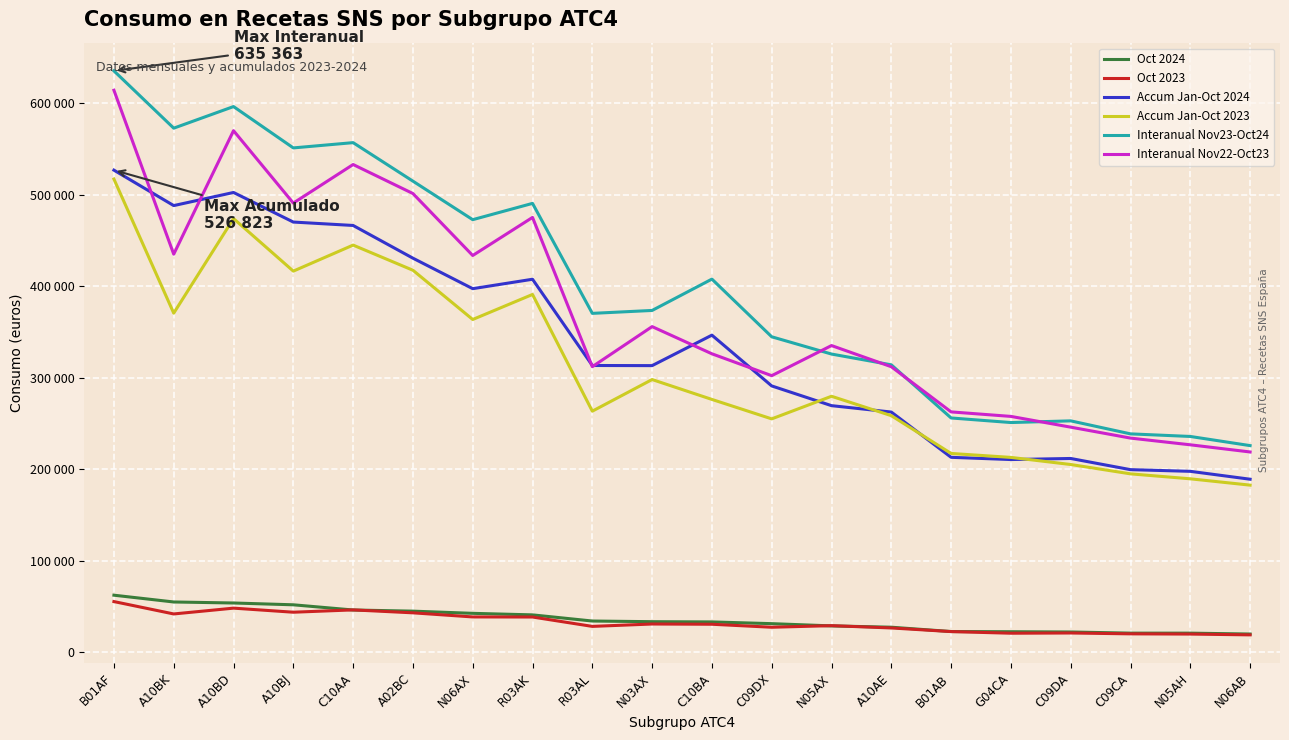

What is the difference between the second highest and second lowest values in the Oct 2023 series?

28345.8